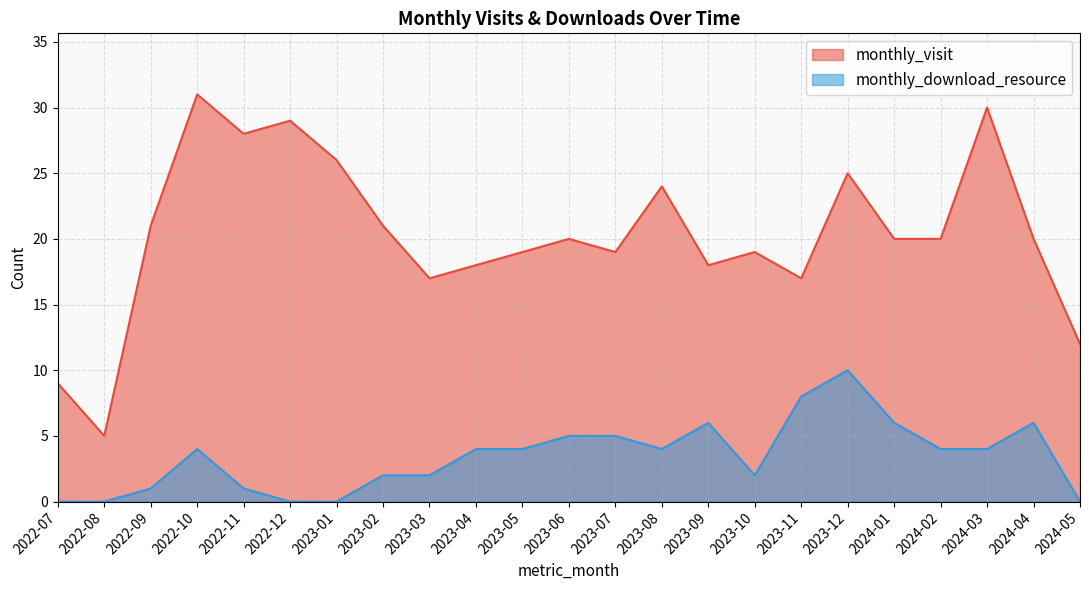

True or false: monthly_visit has more than 1 interior local peaks.

True